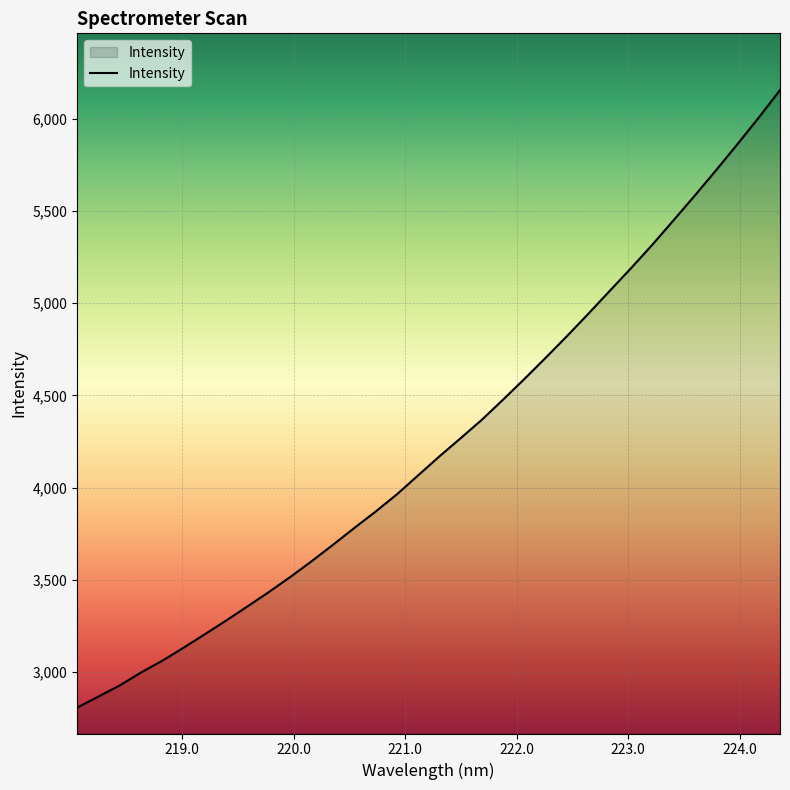

What is the maximum value shown in the chart?

6155.8